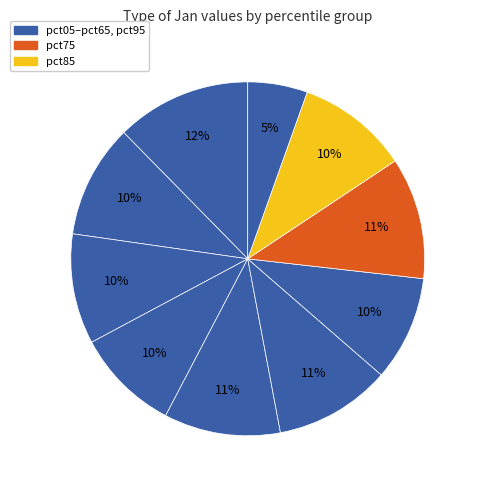

How many segments does this pie chart have?

10